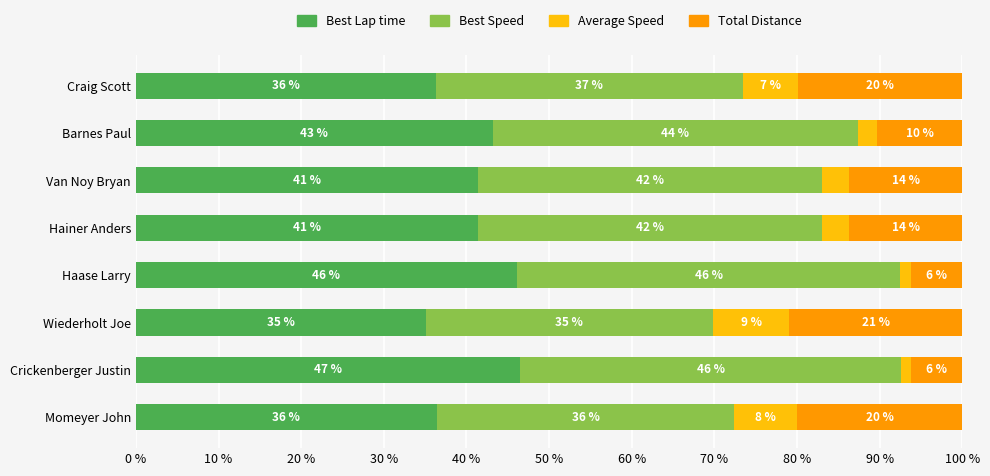

The Best Lap time series shows 36.3 at Craig Scott. True or false?

True